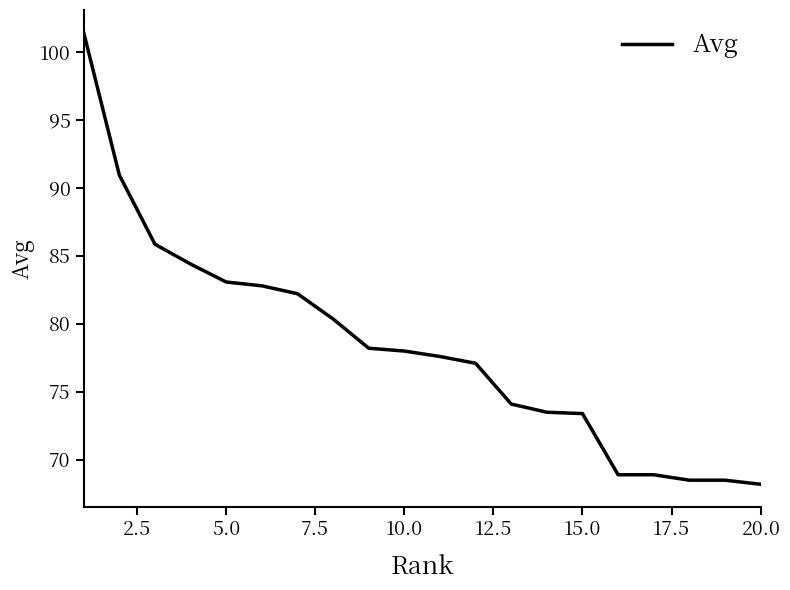

What is the maximum value shown in the chart?

101.4